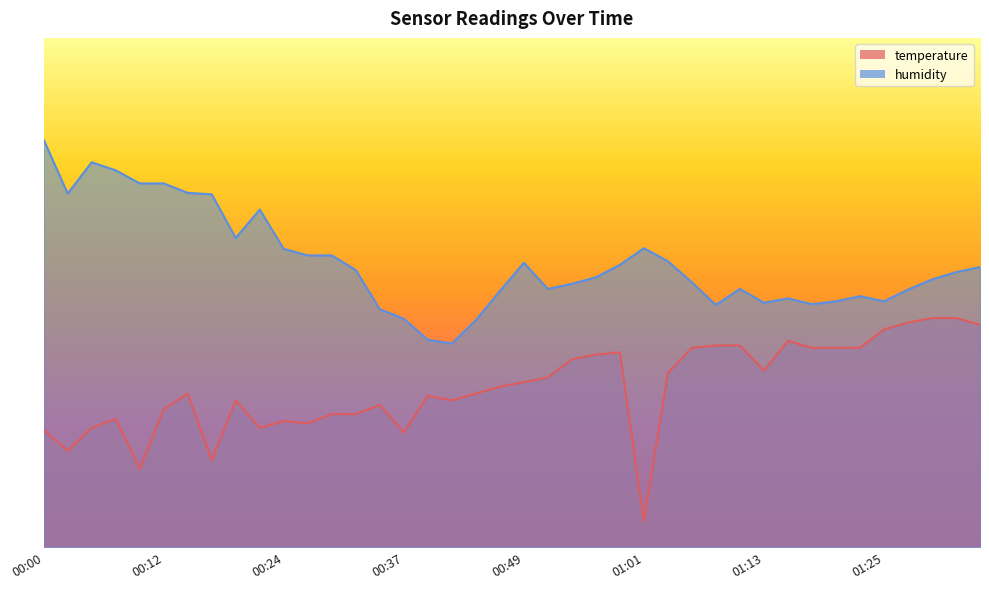

What is the sum of all temperature values?

1253.9